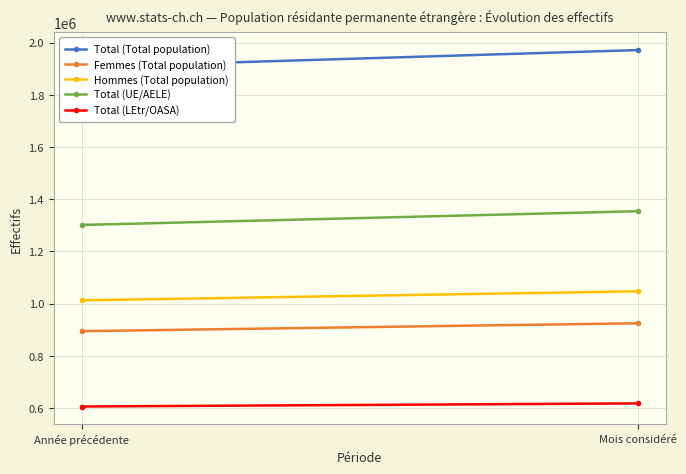

Reading left to right, list all the values displayed in this chart.

Total (Total population): 1906753	1971497
Femmes (Total population): 894324	924488
Hommes (Total population): 1012429	1047009
Total (UE/AELE): 1301223	1354027
Total (LEtr/OASA): 605530	617470